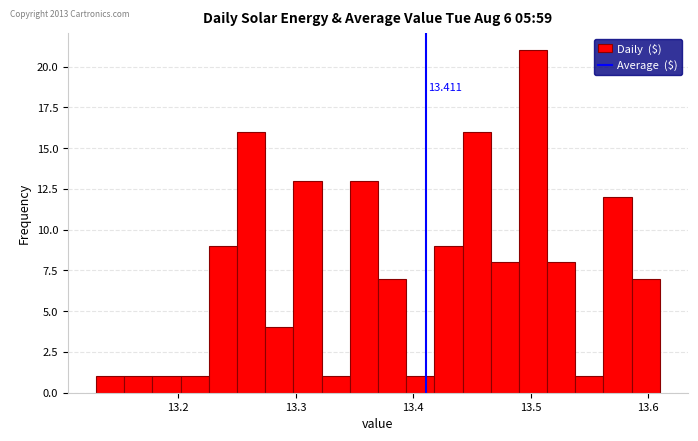

Read against the x-axis, roughly where is the centre of the tallest bar?

13.50